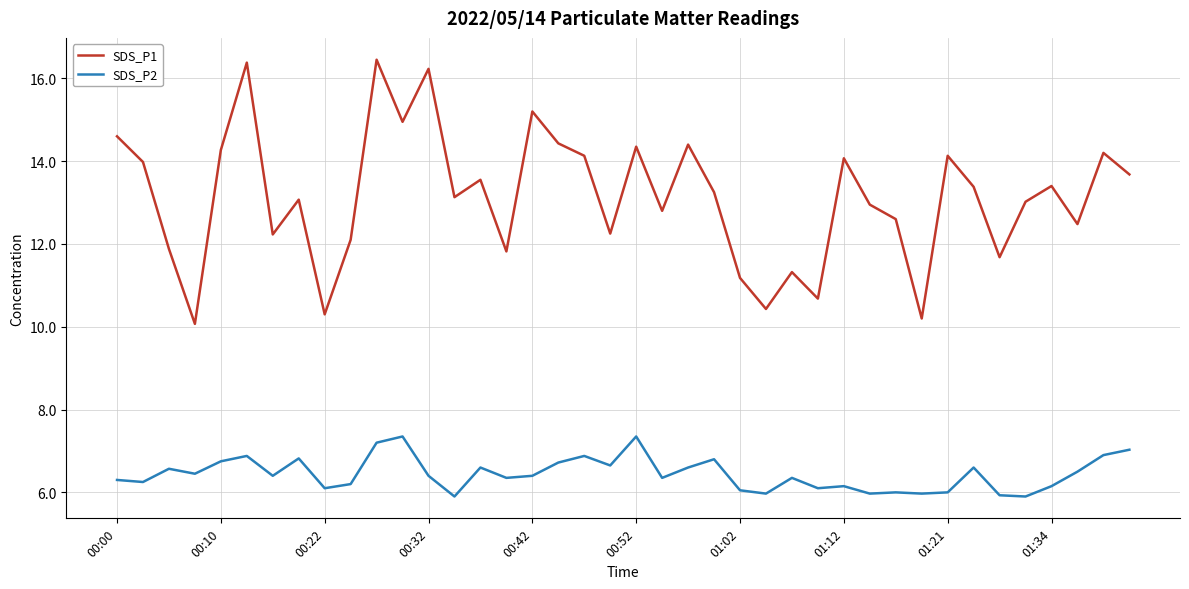

True or false: SDS_P1 and SDS_P2 cross at least once.

False